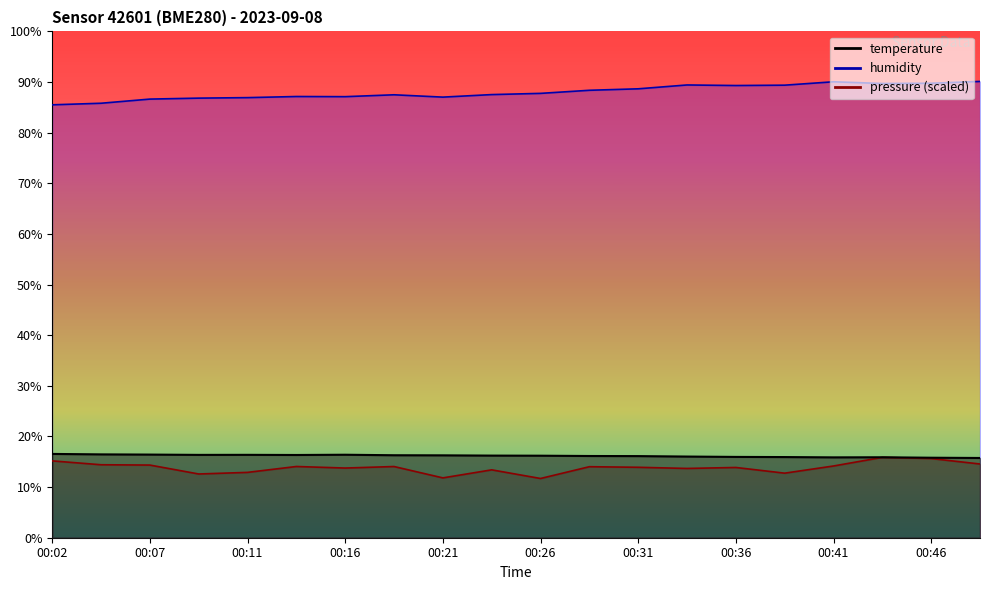

What is the difference between the maximum and minimum values in the pressure series?

4.2